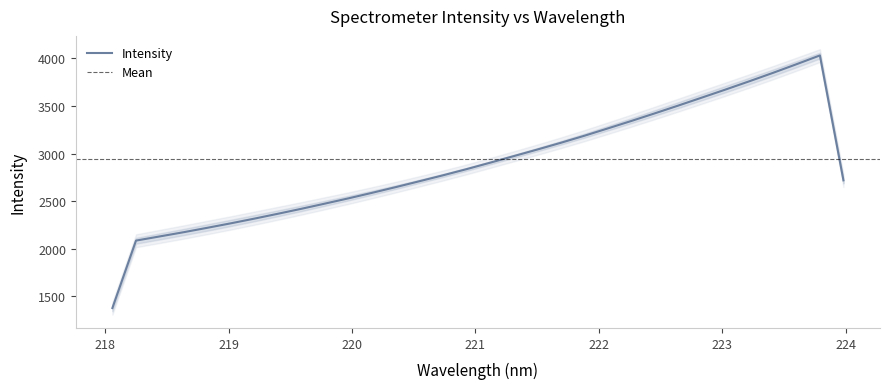

True or false: there are more than 2 points higher than both neighbors.

False